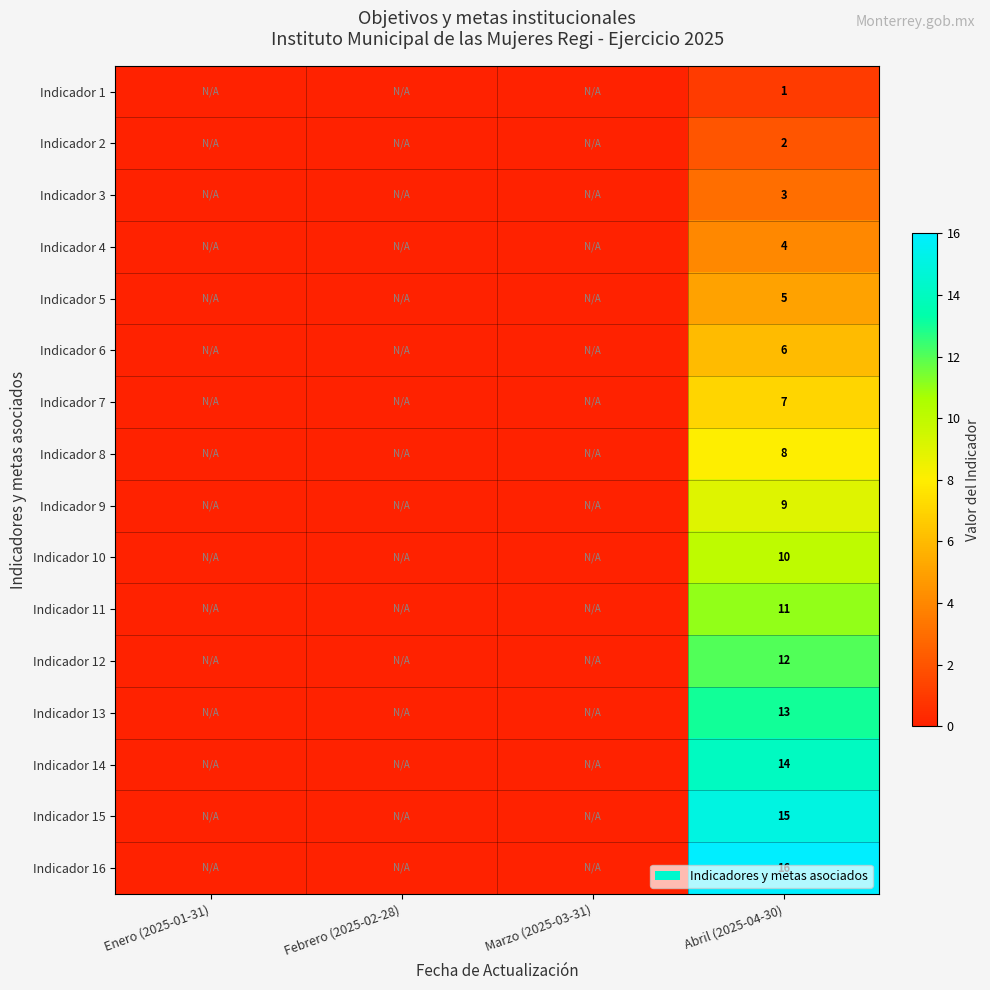

What is the difference between the highest and lowest values at Abril (2025-04-30)?

15